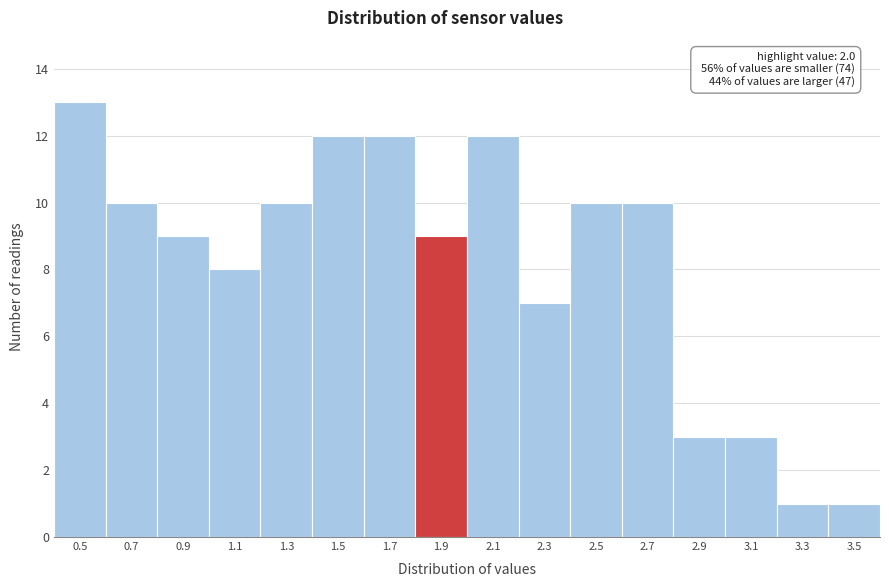

Reading left to right, transcribe all the data shown in this chart.

0.5=13	0.7=10	0.9=9	1.1=8	1.3=10	1.5=12	1.7=12	1.9=9	2.1=12	2.3=7	2.5=10	2.7=10	2.9=3	3.1=3	3.3=1	3.5=1